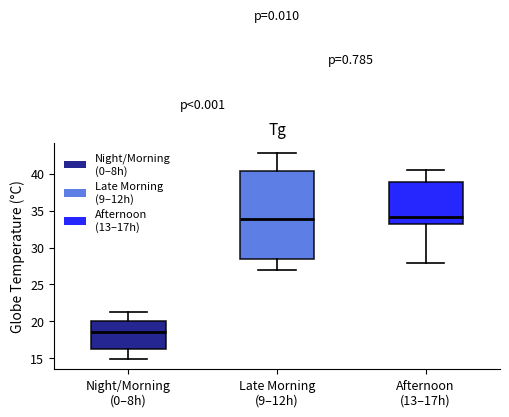

Which box has the lowest median line?

Night/Morning (0–8h)